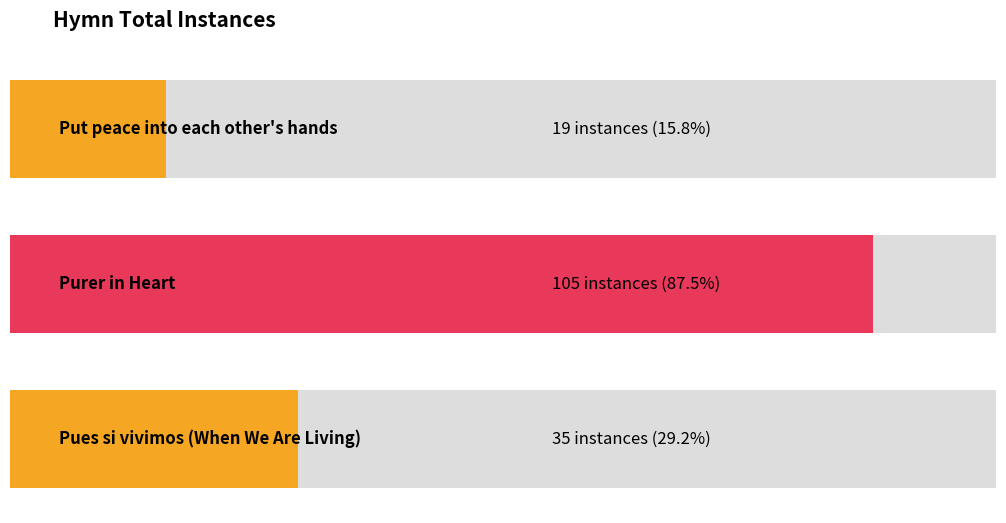

What is the minimum value shown in the chart?

19